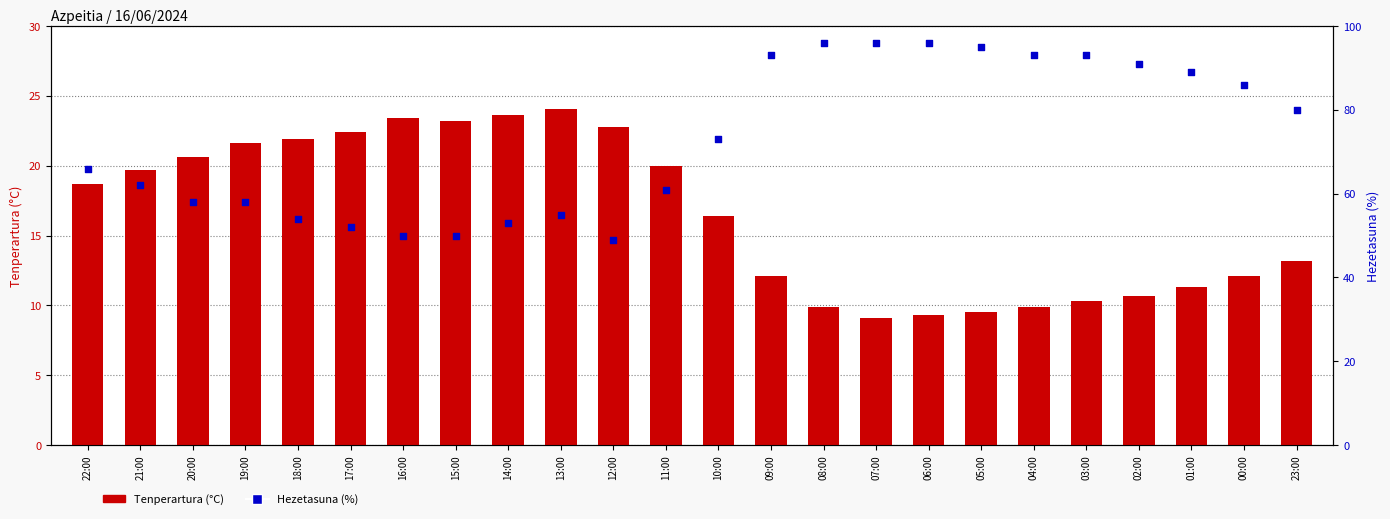

Is the value of Tenperartura (°C) at 05:00 greater than the value of Hezetasuna (%) at 23:00?

No